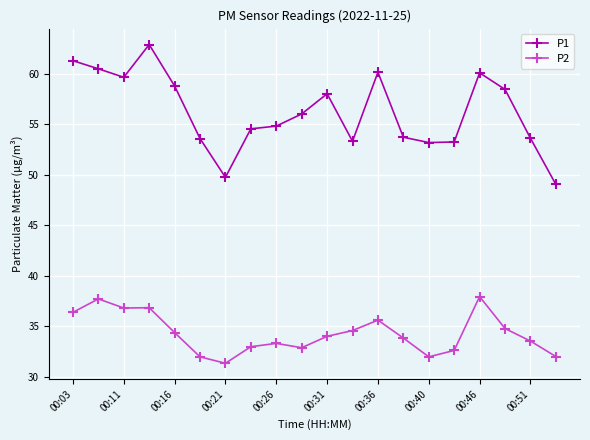

What is the sum of all P1 values?

1124.3